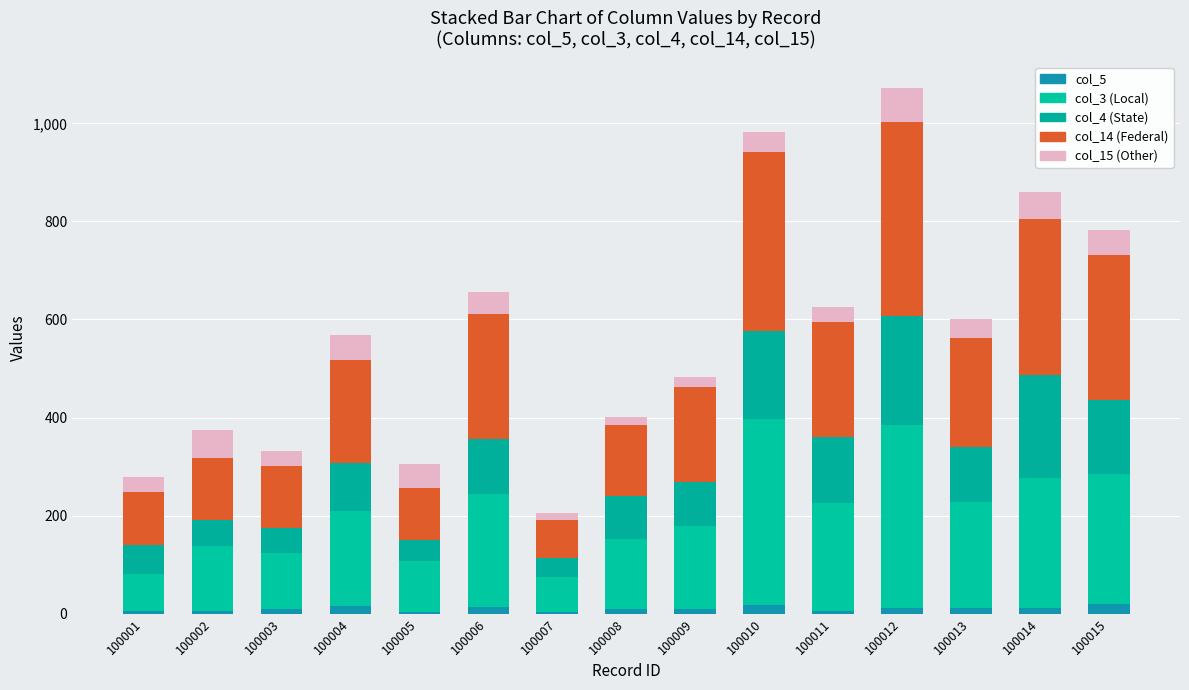

How many bars are there in total?

15